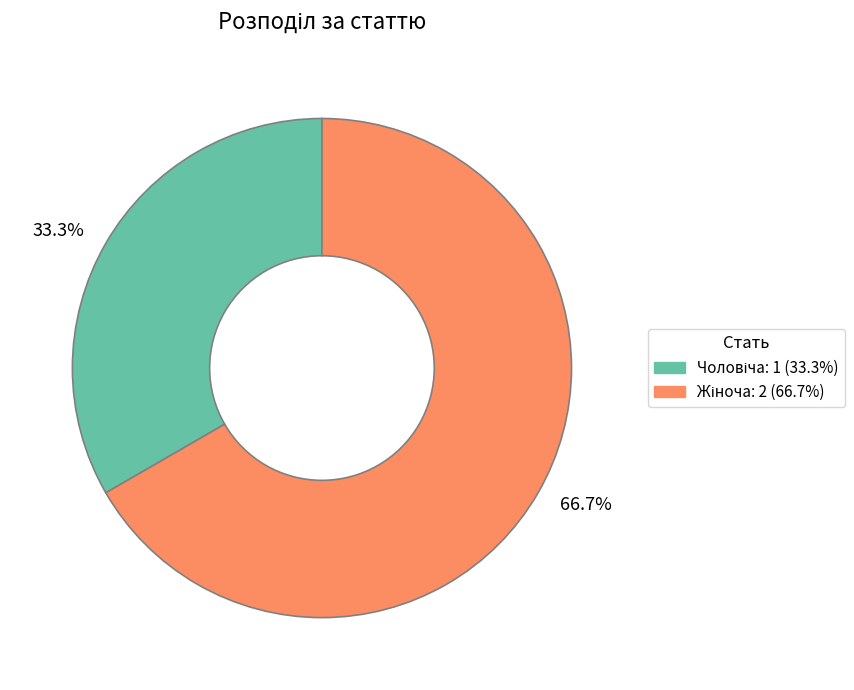

Do 66.7% and 33.3% together represent more than half of the pie?

Yes